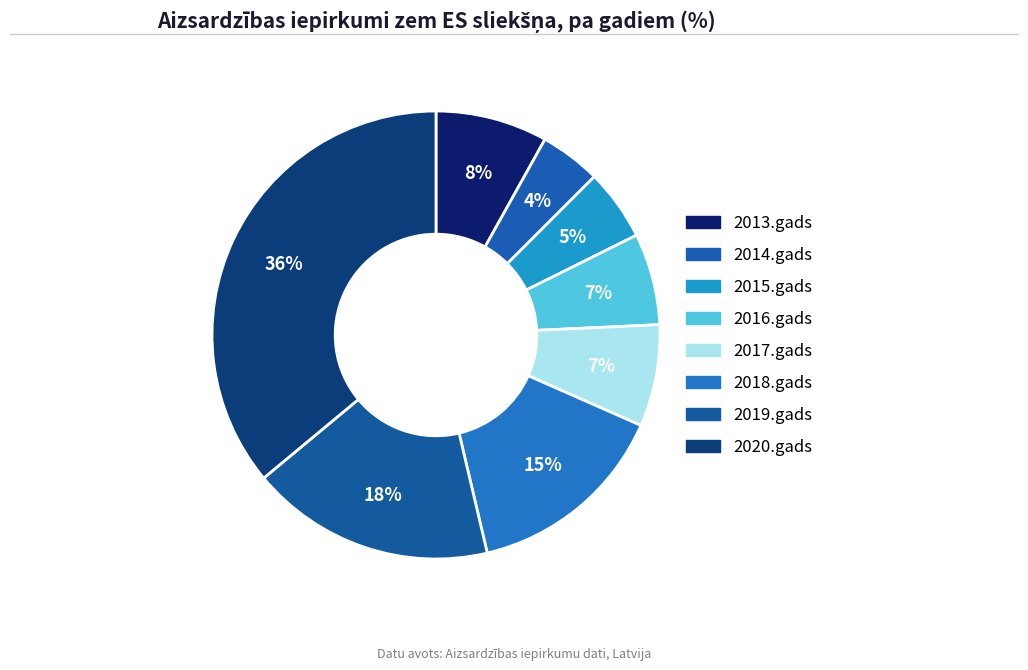

Count the number of slices in the pie.

8